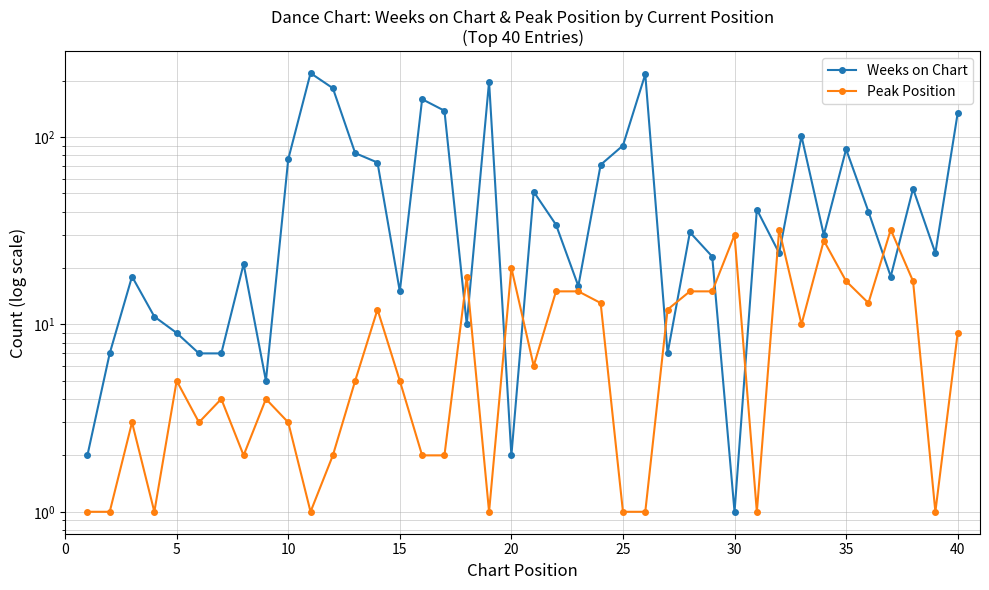

How many values in the Weeks on Chart series exceed 31?

19